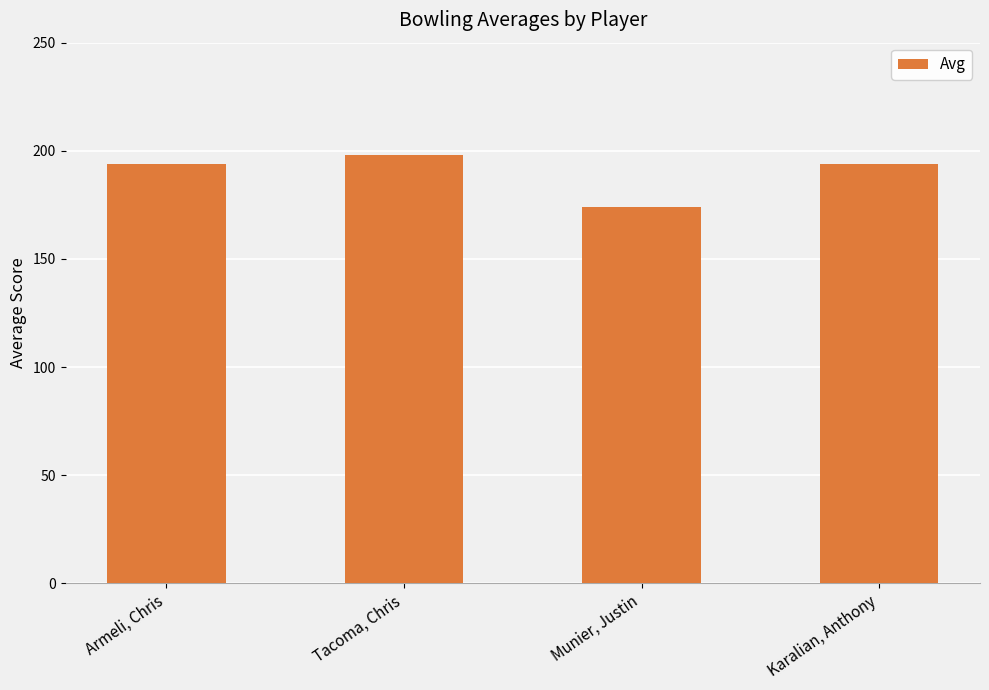

The value at Armeli, Chris is 306. True or false?

False